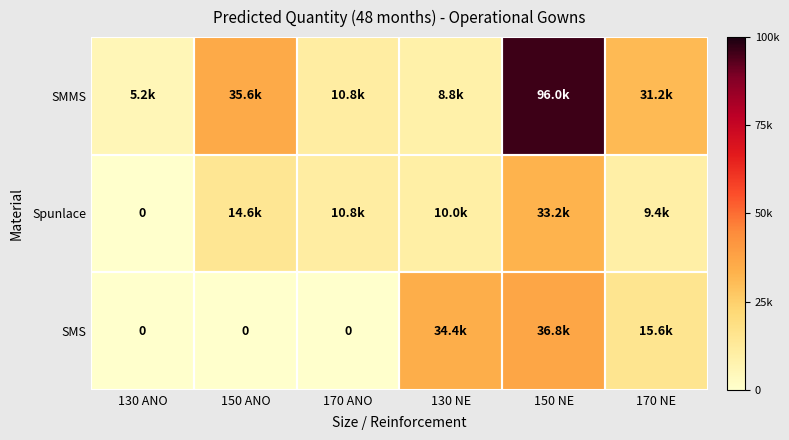

Which has a higher value, 150 NE or 170 ANO?

150 NE